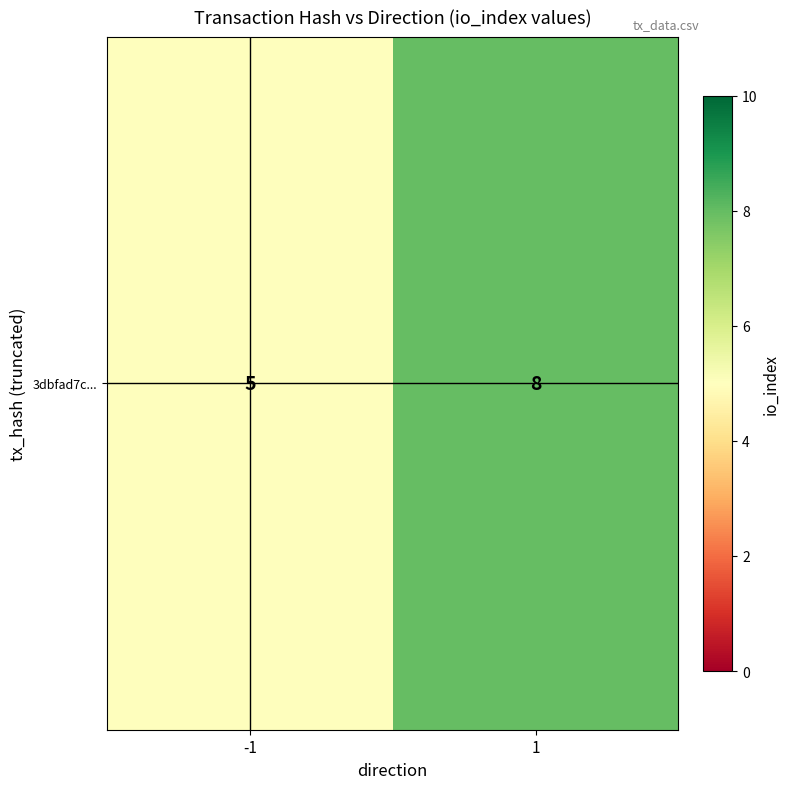

What is the sum of the values at 1 and -1?

13